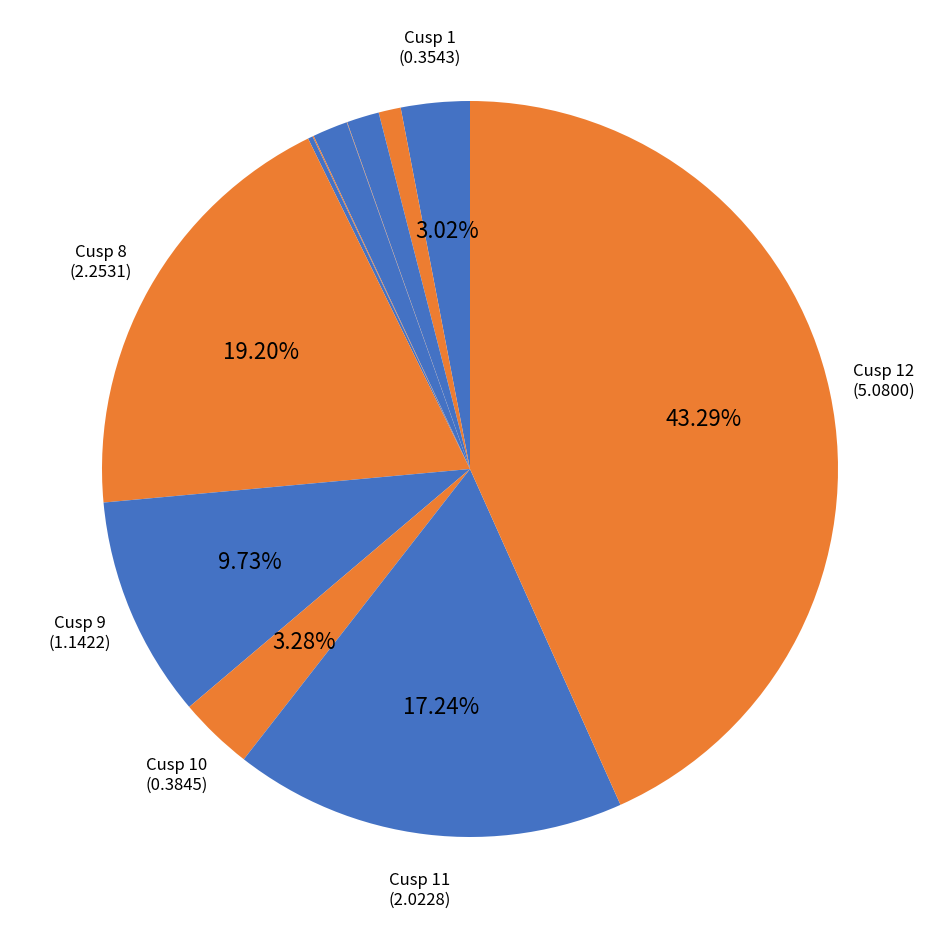

How many slices are in this pie chart?

12